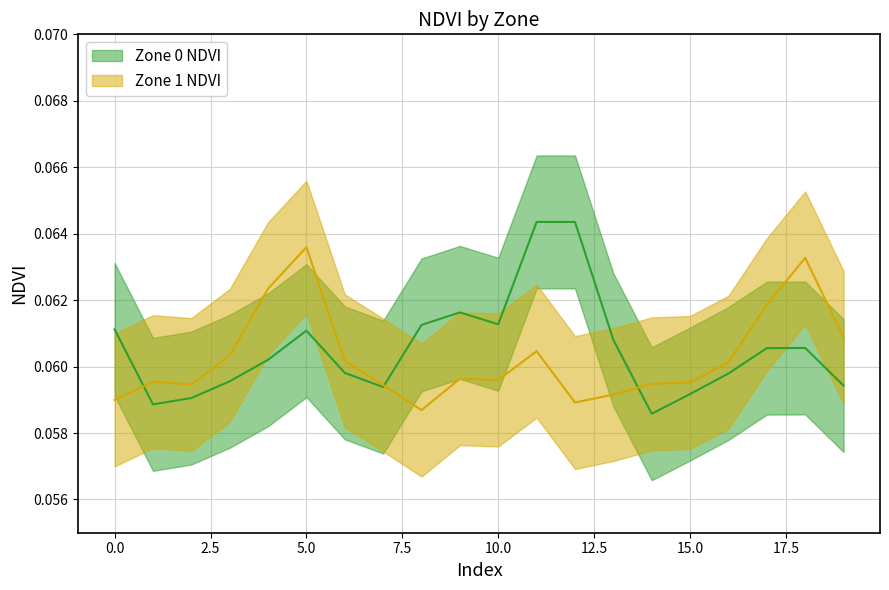

What is the total value across all series at 12?

0.1